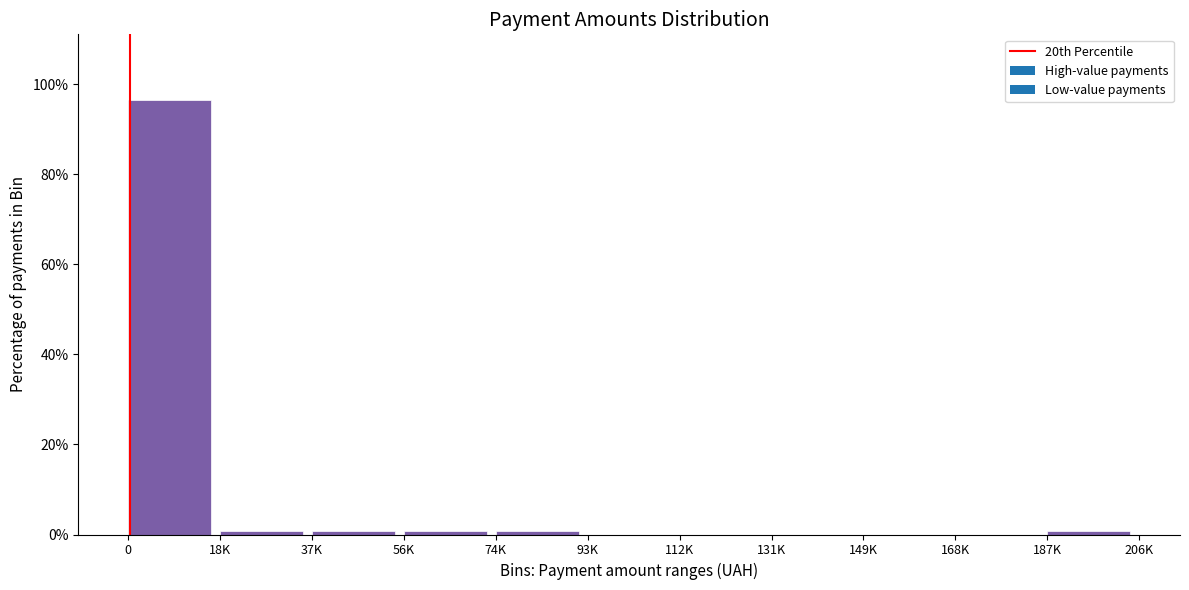

Reading right to left, list all the values displayed in this chart.

187K=0.7	168K=0.0	149K=0.0	131K=0.0	112K=0.0	93K=0.0	74K=0.7	56K=0.7	37K=0.7	18K=0.7	0=96.6